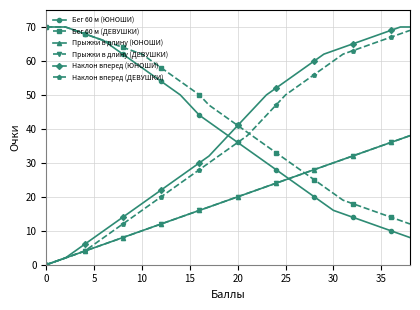

Is this an area chart (filled region under the line)?

No